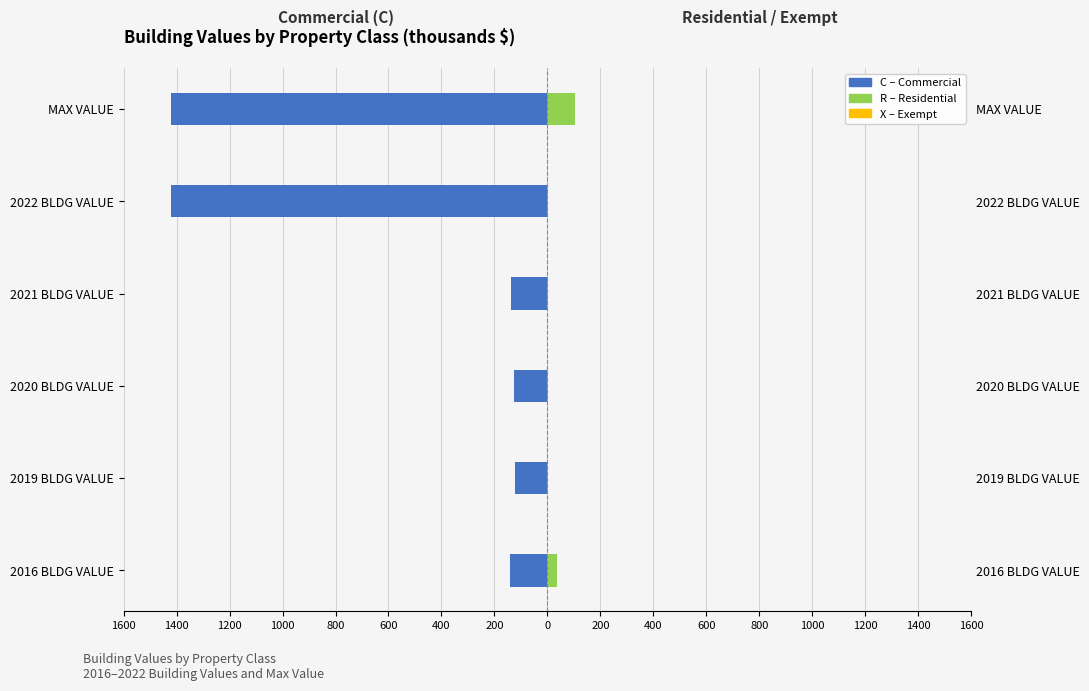

Count the number of data series in this chart.

3